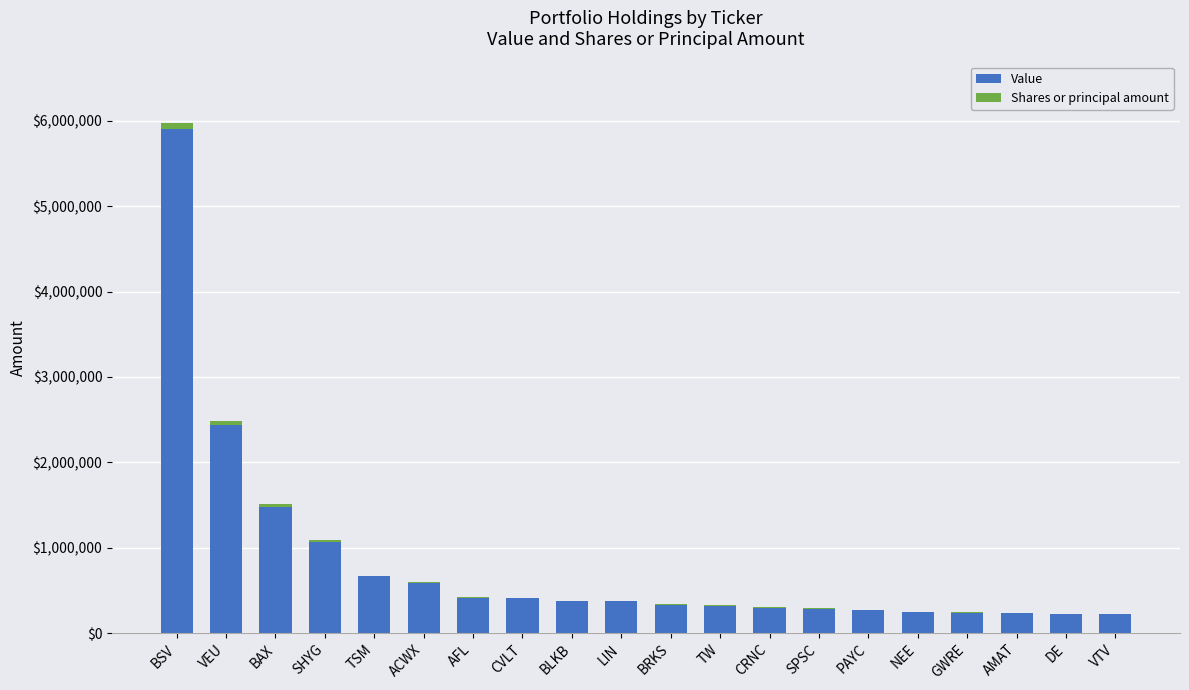

What is the highest value of the Value series?

5900748